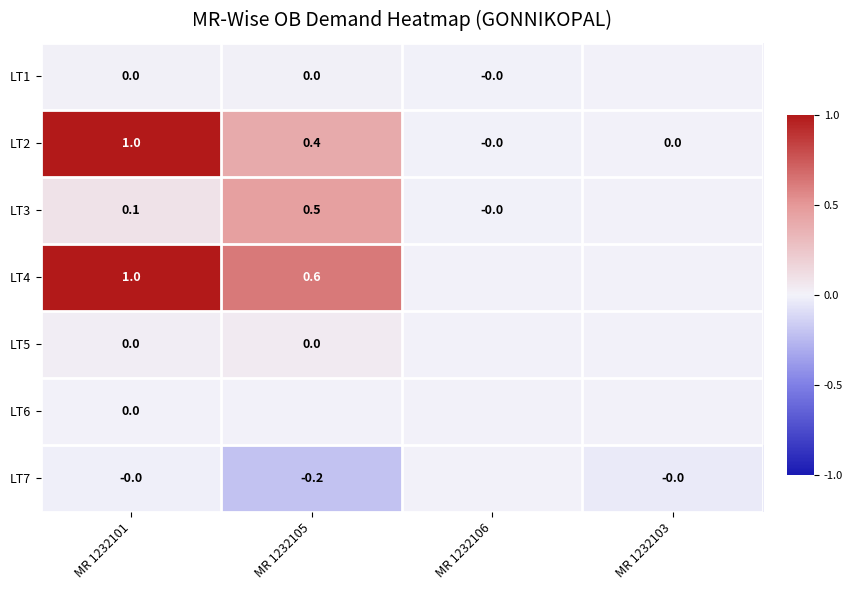

Is the value of LT2 at MR 1232103 greater than the value of LT7 at MR 1232105?

Yes